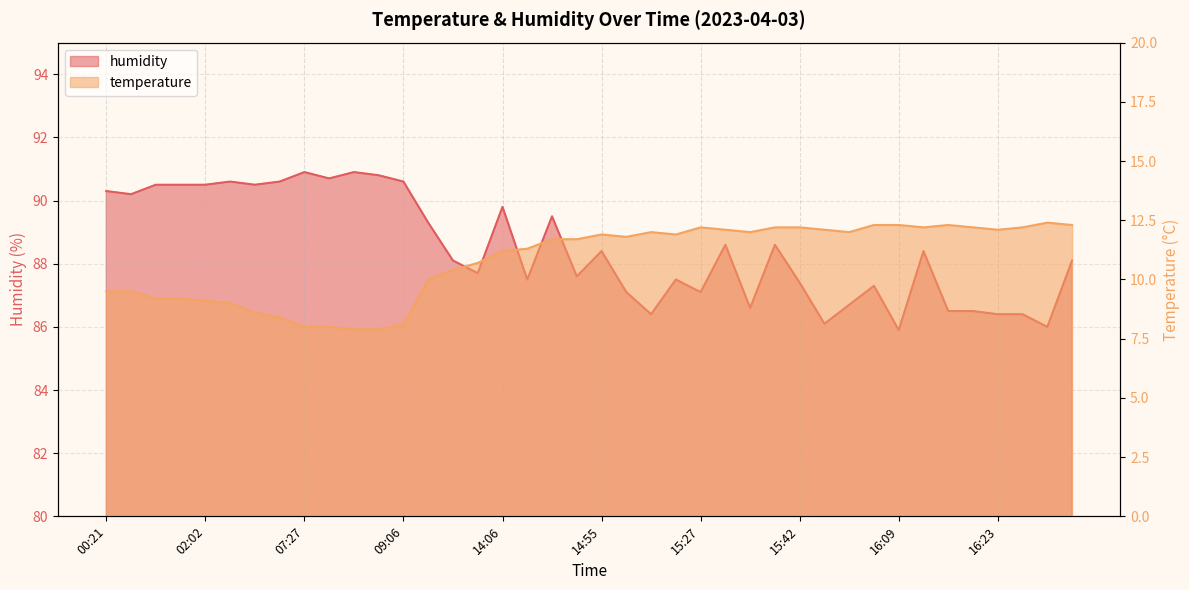

The value of humidity at 16:18 is 25.2. True or false?

False